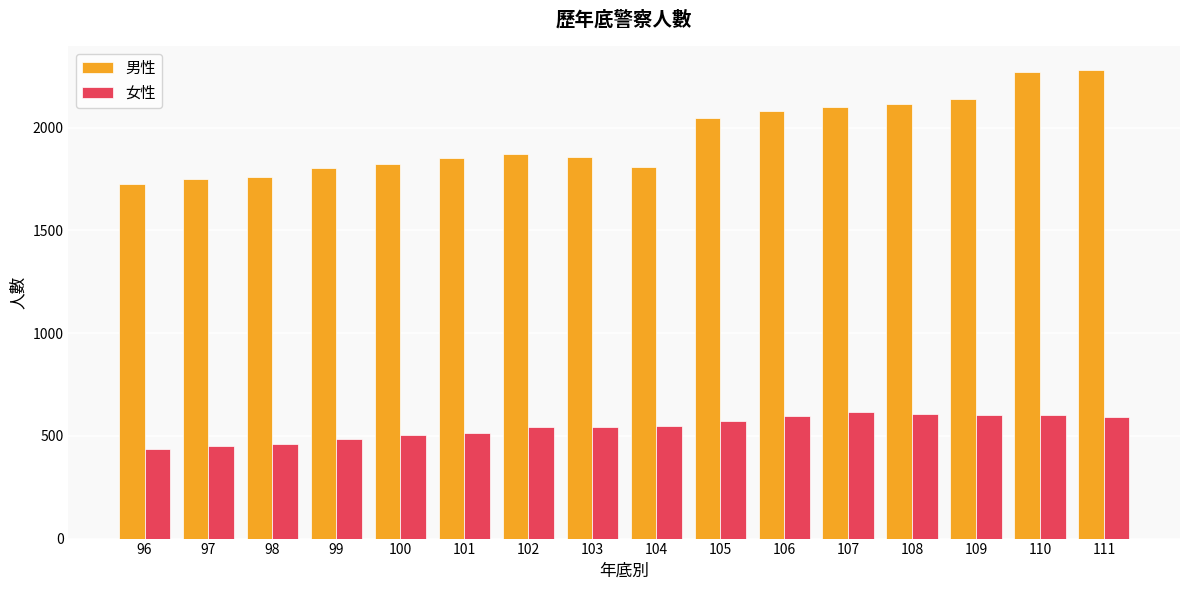

What is the difference between the highest and lowest values at 104?

1261